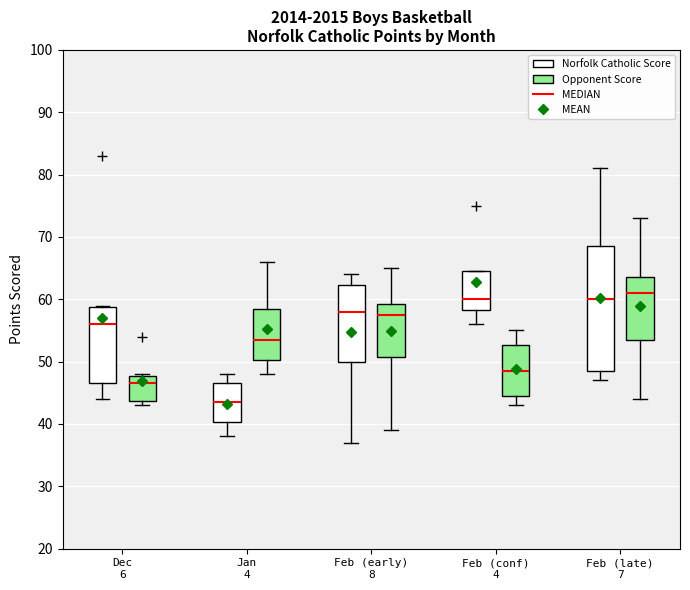

Reading left to right, read every box against the y-axis: the position of its median line, the range the box covers, and the ends of its whiskers. The values are not printed on the chart, so give them approximately, as read against the axis.

Dec 6 (Norfolk Catholic Score): median 56, box 47 to 59, whiskers 44 to 59
Dec 6 (Opponent Score): median 47, box 44 to 48, whiskers 43 to 48
Jan 4 (Norfolk Catholic Score): median 44, box 40 to 47, whiskers 38 to 48
Jan 4 (Opponent Score): median 54, box 50 to 59, whiskers 48 to 66
Feb (early) 8 (Norfolk Catholic Score): median 58, box 50 to 62, whiskers 37 to 64
Feb (early) 8 (Opponent Score): median 58, box 51 to 59, whiskers 39 to 65
Feb (conf) 4 (Norfolk Catholic Score): median 60, box 58 to 65, whiskers 56 to 65
Feb (conf) 4 (Opponent Score): median 49, box 45 to 53, whiskers 43 to 55
Feb (late) 7 (Norfolk Catholic Score): median 60, box 49 to 69, whiskers 47 to 81
Feb (late) 7 (Opponent Score): median 61, box 54 to 64, whiskers 44 to 73